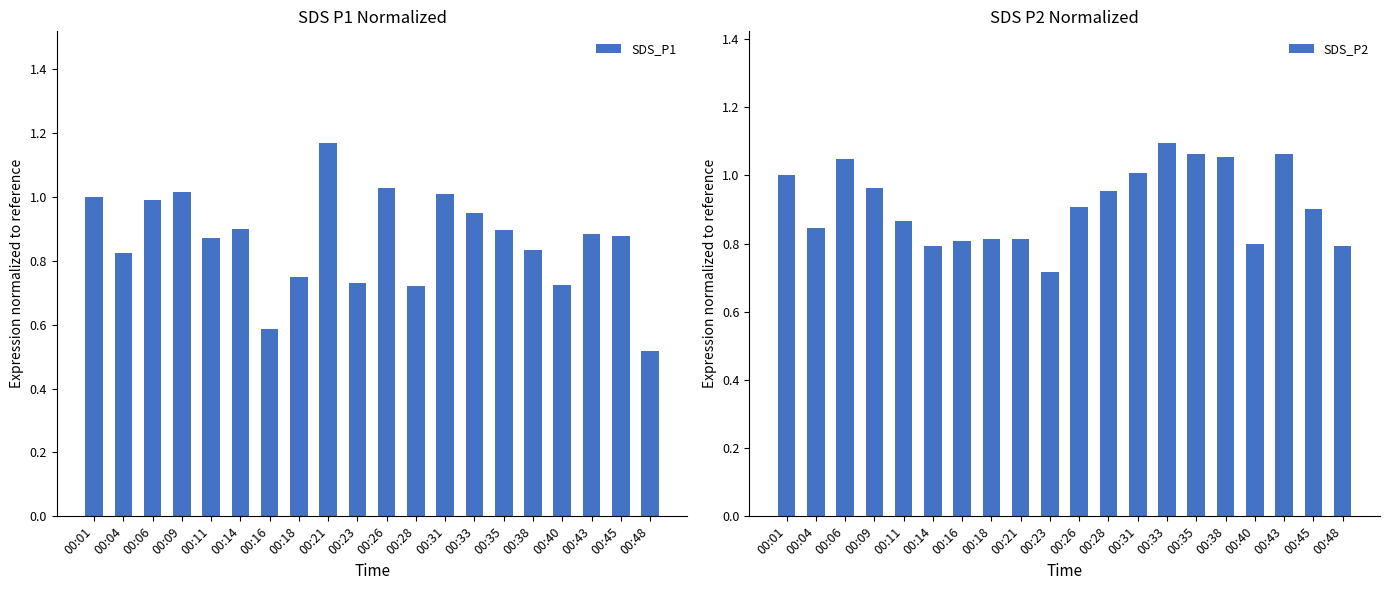

What is the value of the SDS_P1 bar at the 5th from the left?

0.9